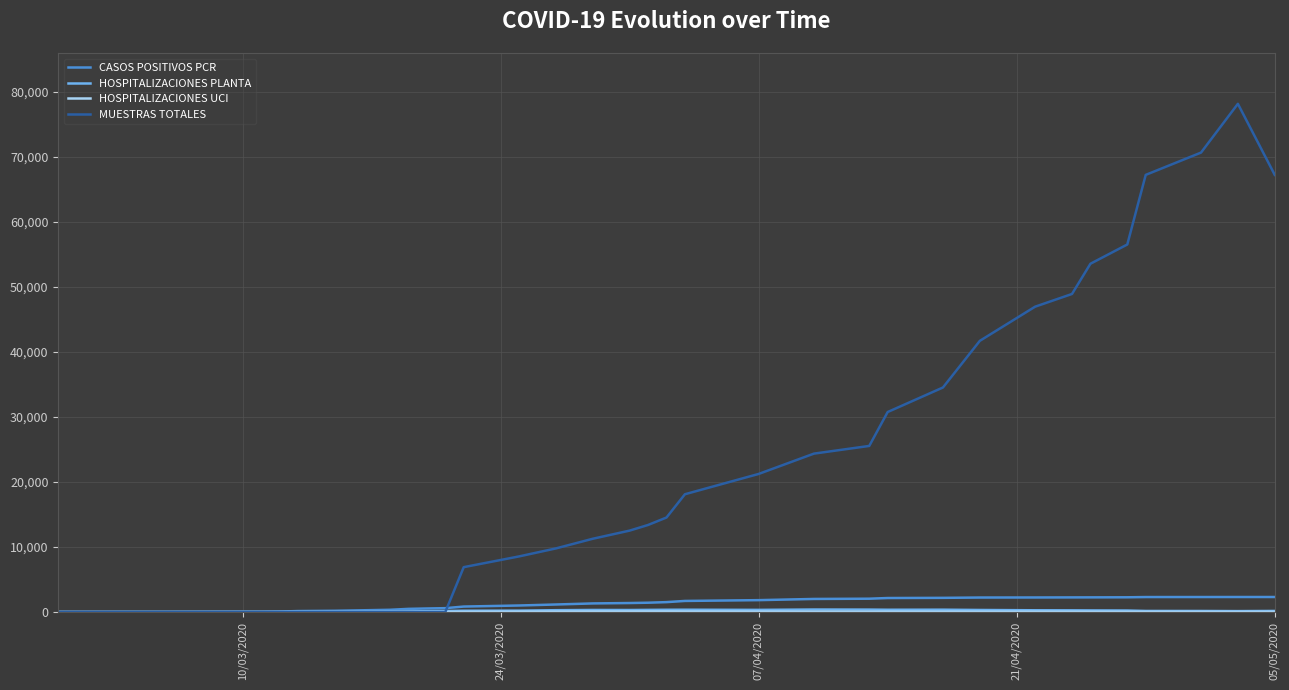

Which series has the largest range (max minus min)?

MUESTRAS TOTALES